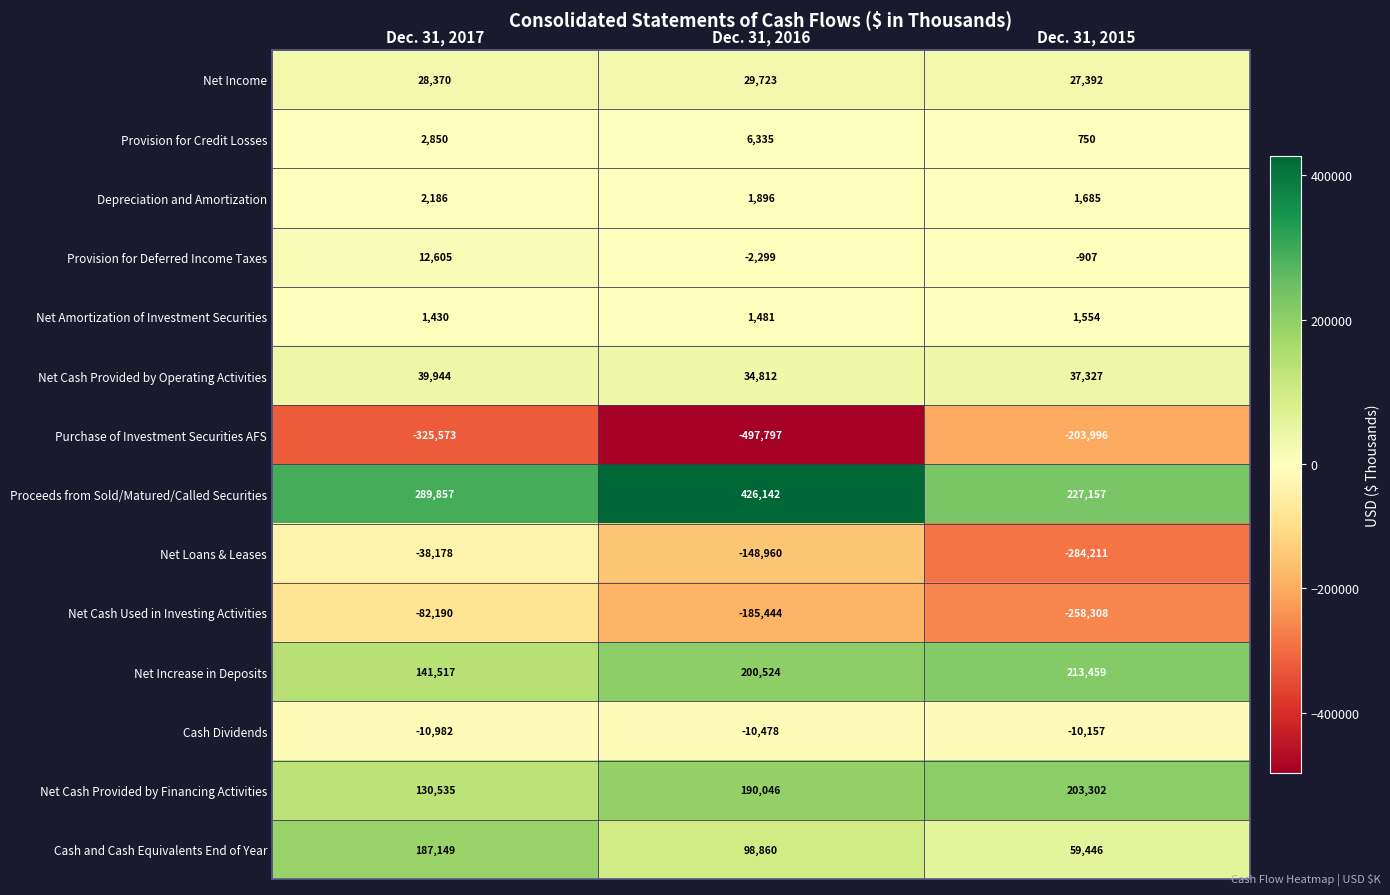

What is the total value across all series at Dec. 31, 2016?

144841